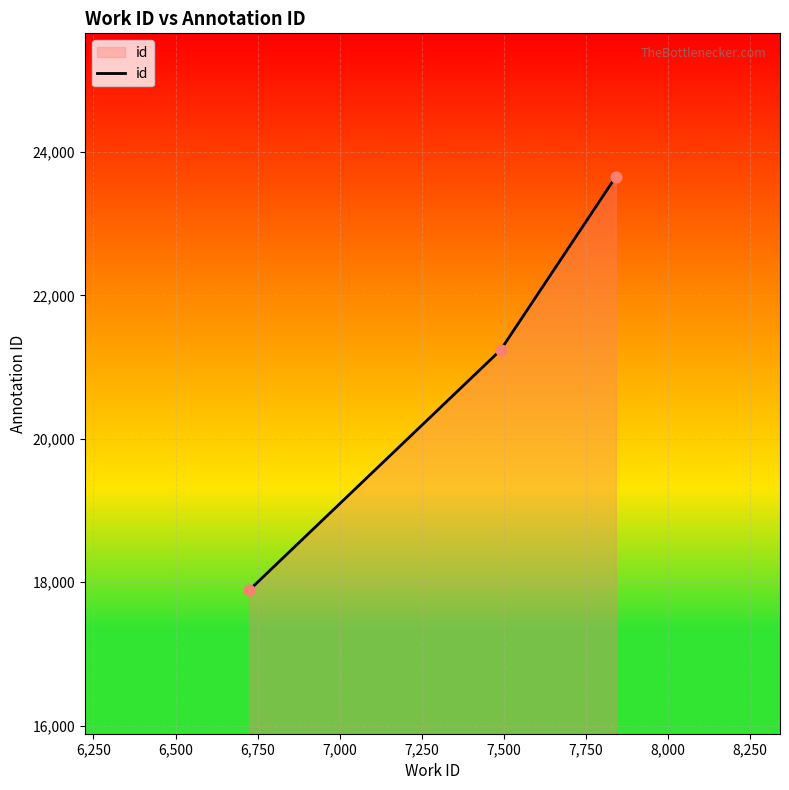

What is the smallest value displayed?

17886